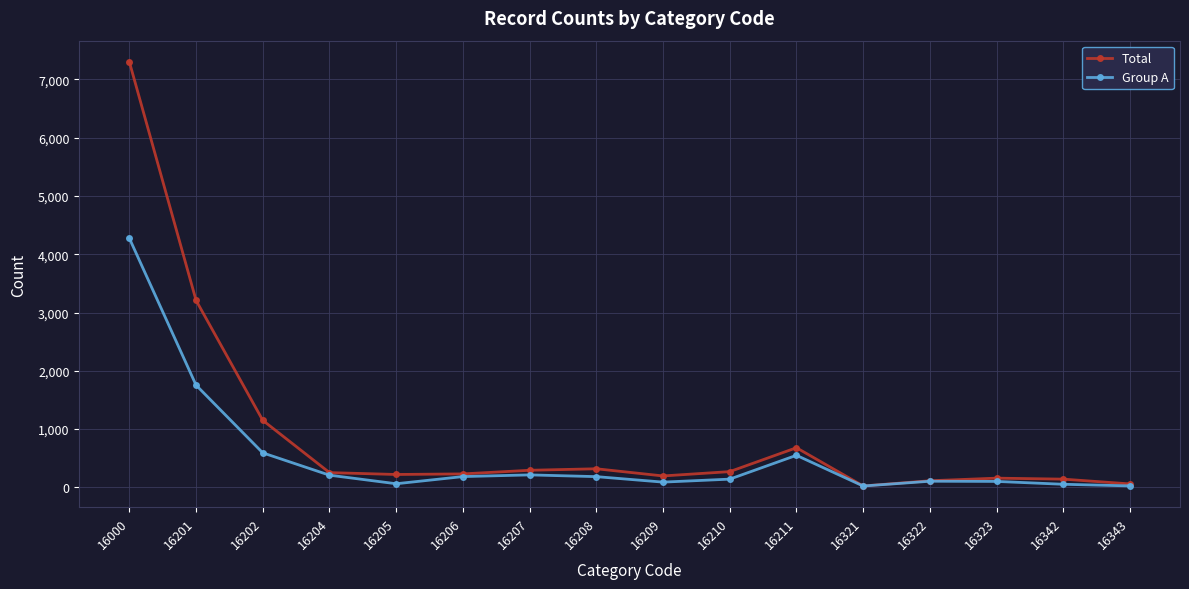

At which label is Total closest to 3662?

16201